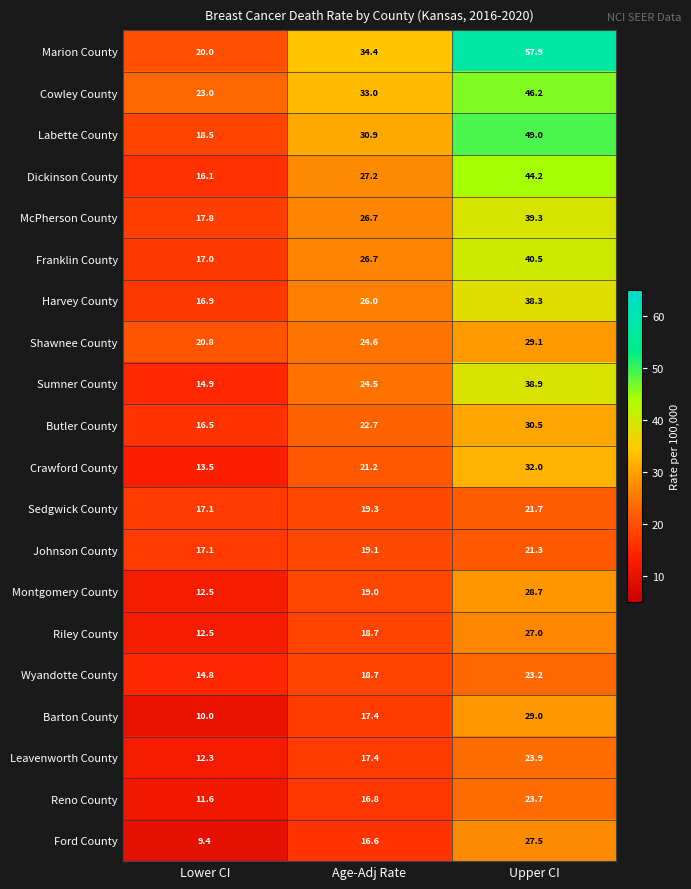

What is the approximate value of Dickinson County at Age-Adj Rate?

27.2